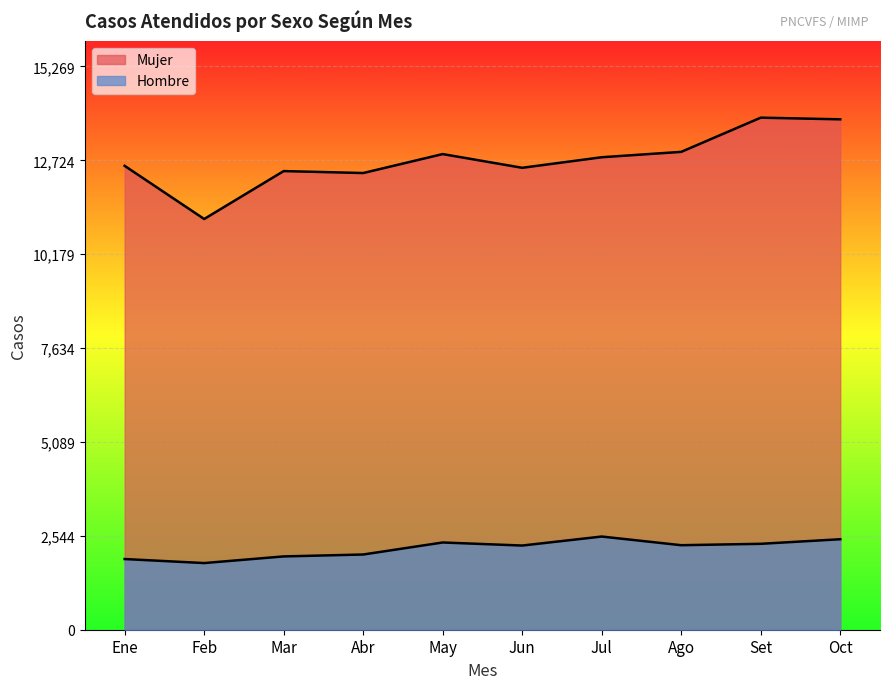

How many values in the Mujer series exceed 12808?

4